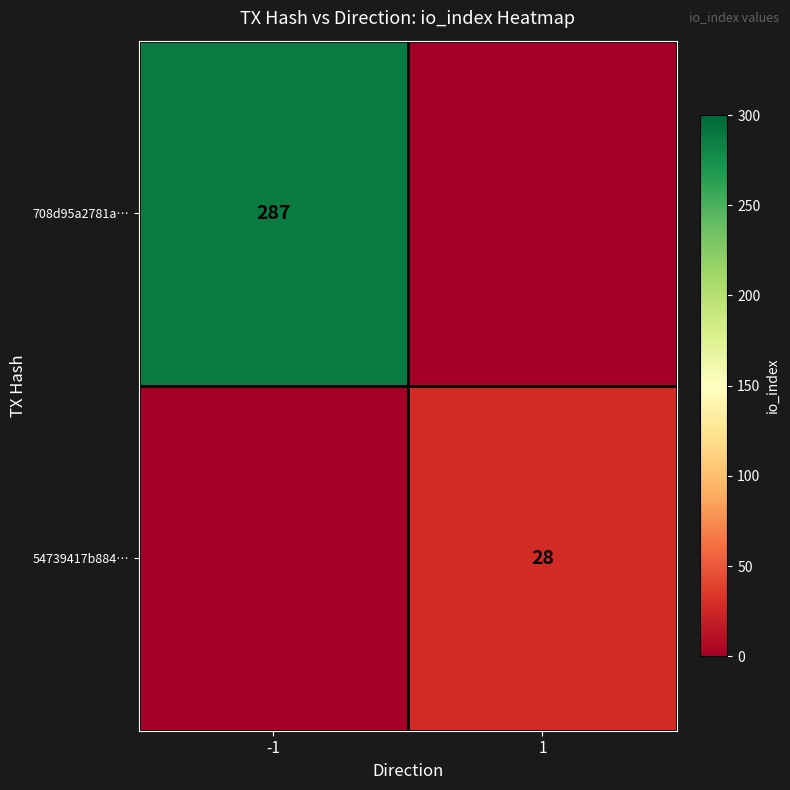

The value of 54739417b884… at 1 is 43. True or false?

False